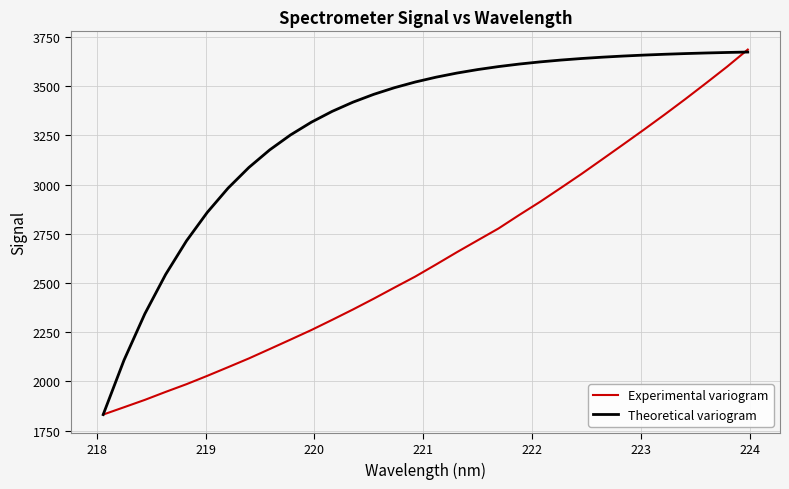

List the series in order of their overall mean, highest first.

Theoretical variogram, Experimental variogram